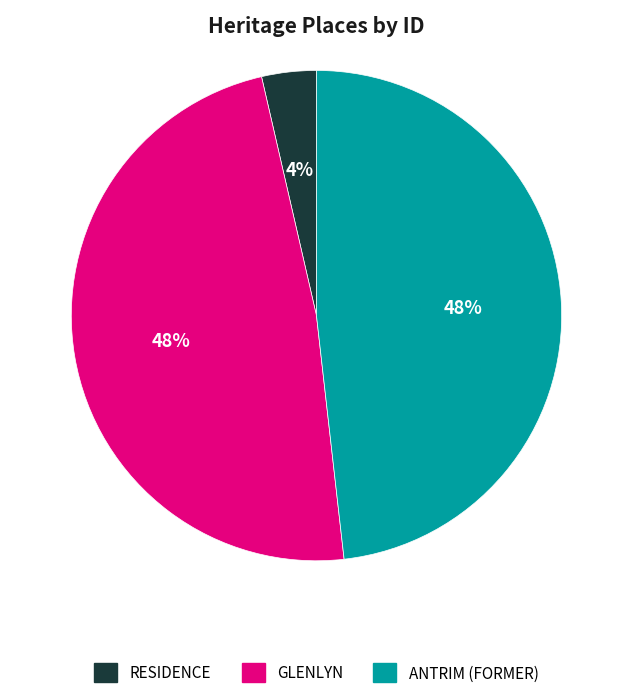

How many segments does this pie chart have?

3